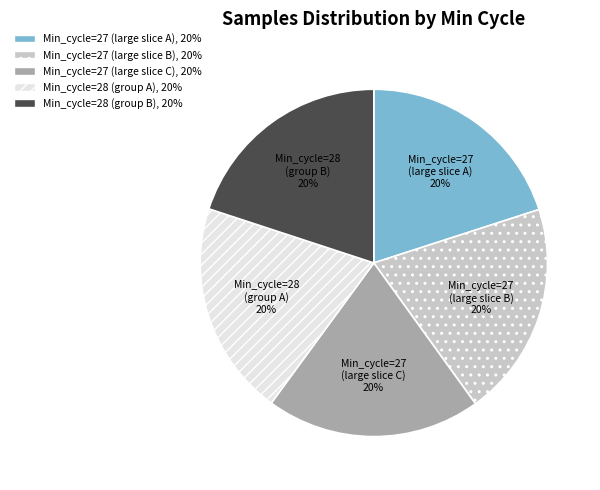

Is Min_cycle=27 (large slice A) the majority of the pie?

No